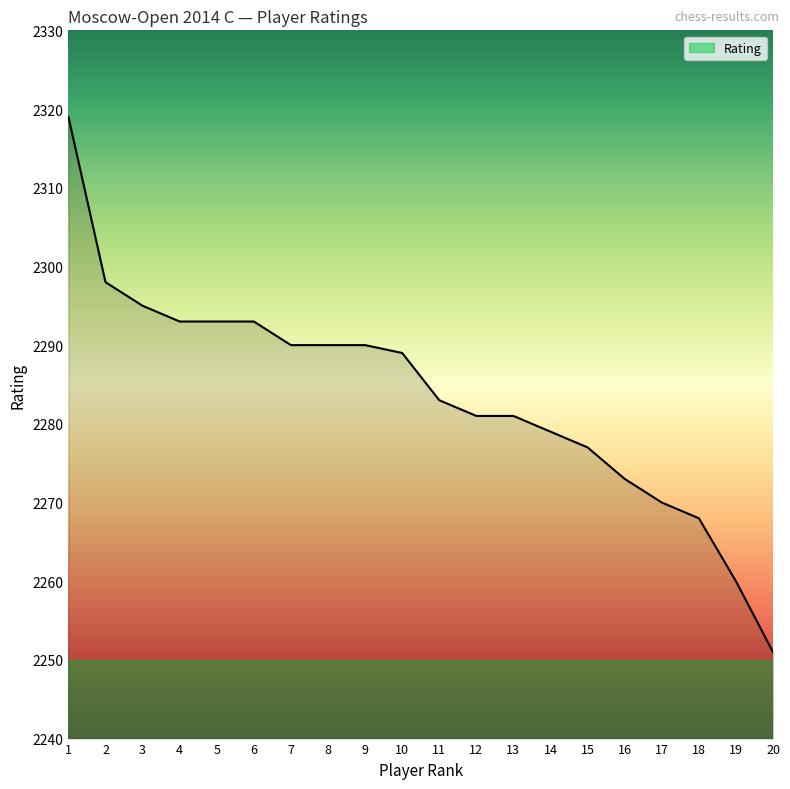

What is the approximate value at 20, to the nearest 5?

2250